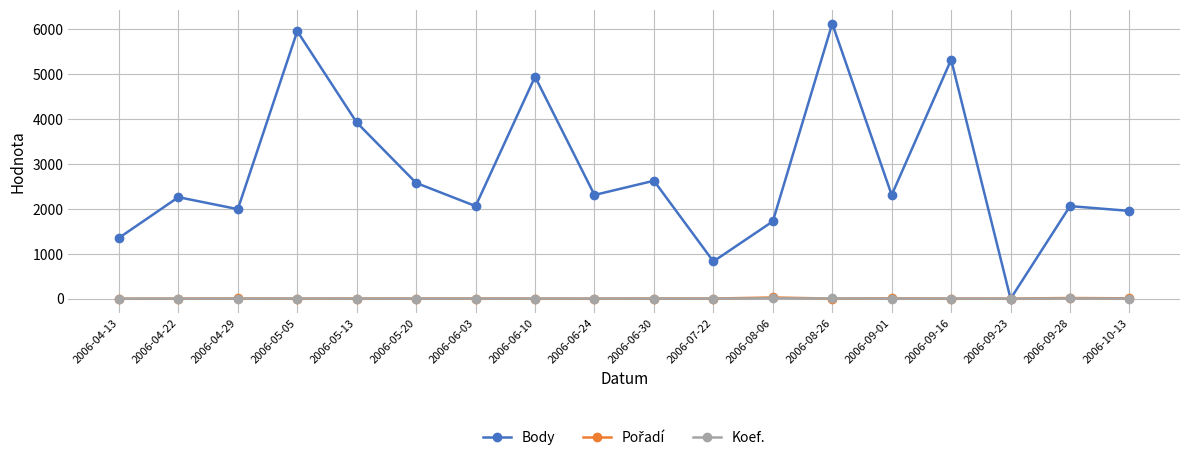

What is the difference between the highest and lowest values at 2006-05-05?

5959